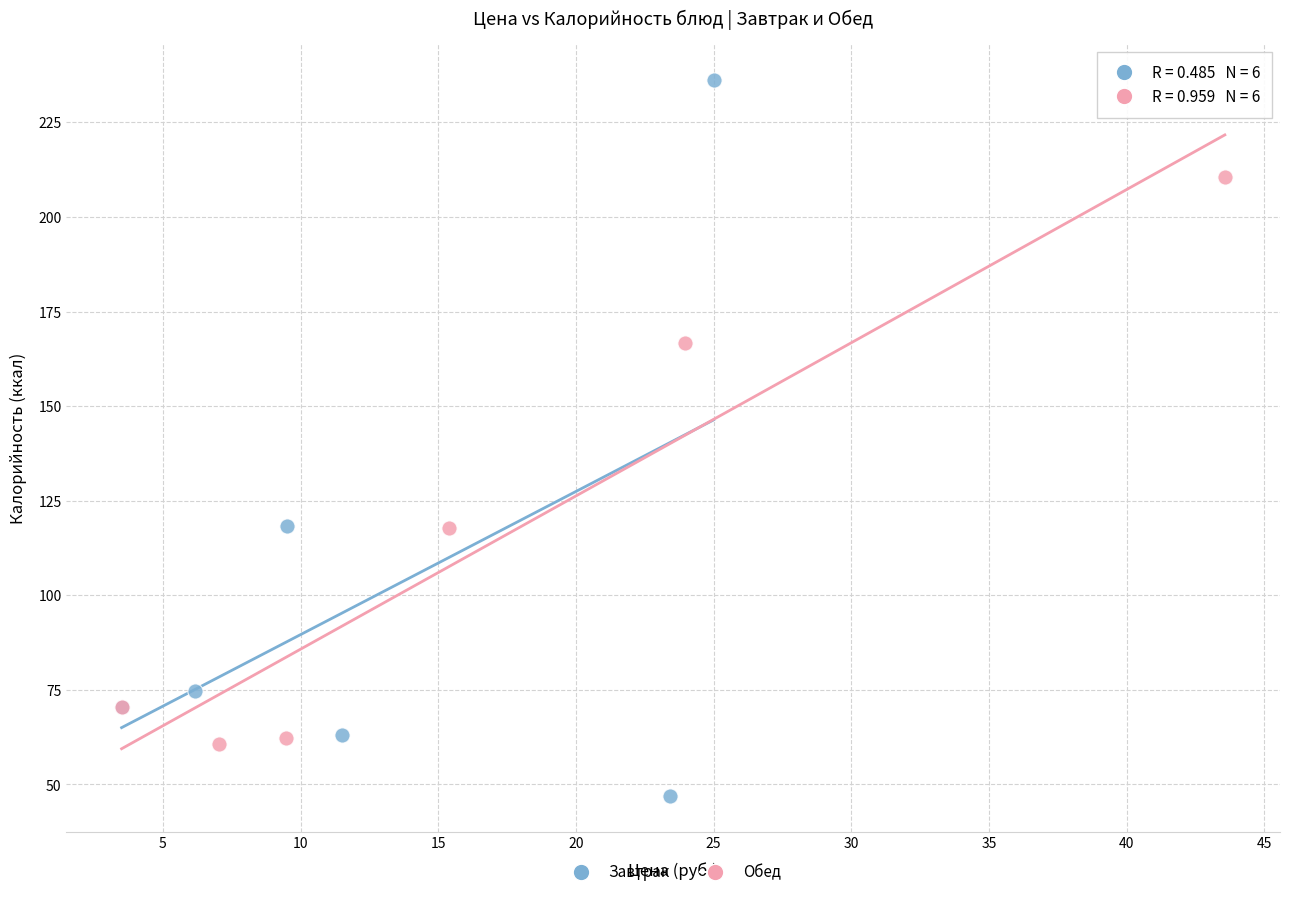

Which series has the widest spread of Y values?

Завтрак